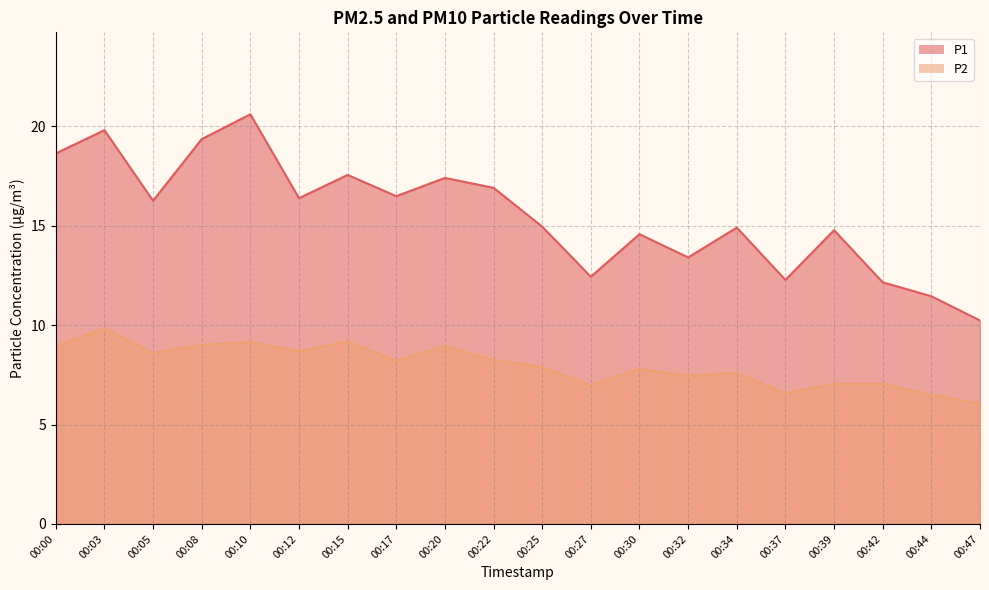

Reading left to right, list all the values displayed in this chart.

P1: 00:00=18.6	00:03=19.8	00:05=16.2	00:08=19.4	00:10=20.6	00:12=16.4	00:15=17.6	00:17=16.5	00:20=17.4	00:22=16.9	00:25=14.9	00:27=12.4	00:30=14.6	00:32=13.4	00:34=14.9	00:37=12.3	00:39=14.8	00:42=12.2	00:44=11.4	00:47=10.2
P2: 00:00=8.9	00:03=9.8	00:05=8.6	00:08=9.0	00:10=9.2	00:12=8.7	00:15=9.2	00:17=8.2	00:20=8.9	00:22=8.2	00:25=7.9	00:27=7.0	00:30=7.8	00:32=7.5	00:34=7.6	00:37=6.6	00:39=7.0	00:42=7.0	00:44=6.5	00:47=6.0